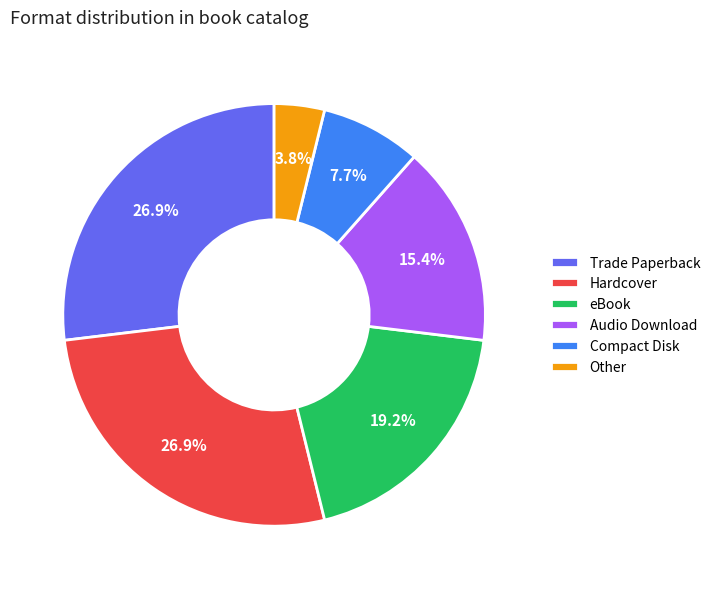

Is the sum of Compact Disk and Hardcover greater than half?

No